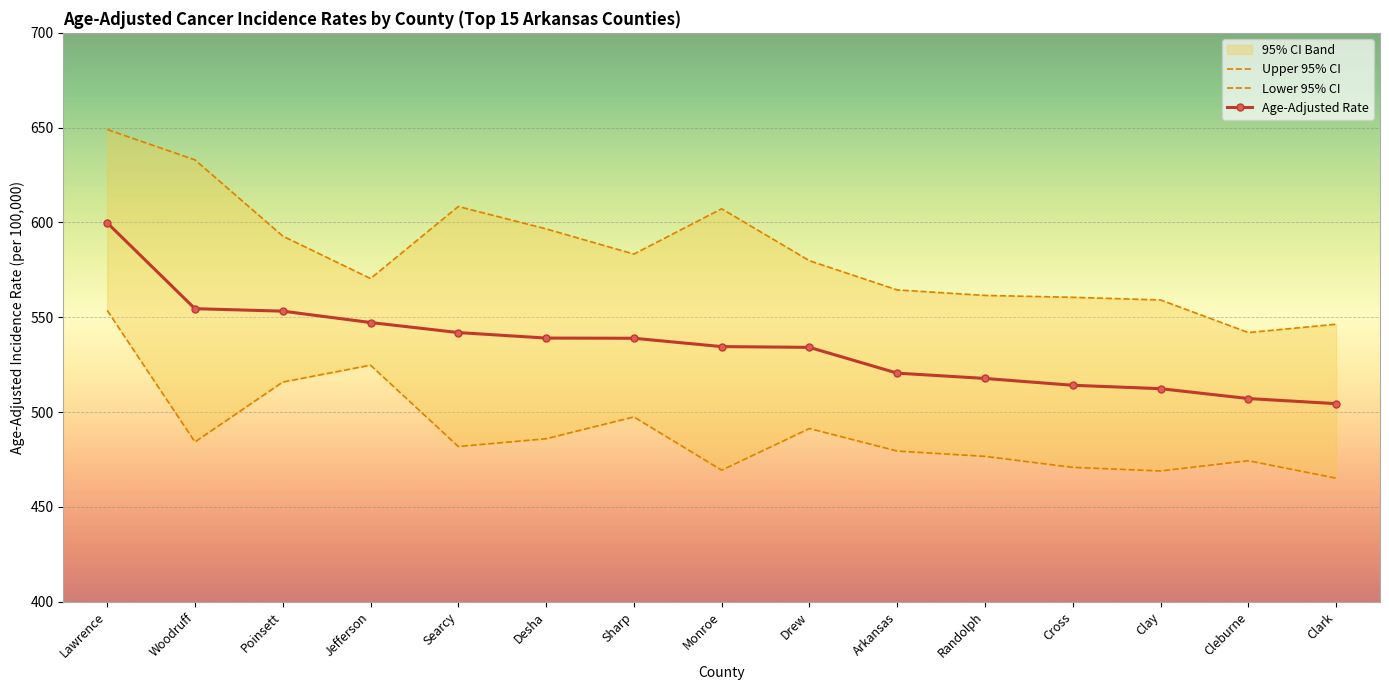

List the labels in order of Lower 95% CI value, smallest first.

Clark, Clay, Monroe, Cross, Cleburne, Randolph, Arkansas, Searcy, Woodruff, Desha, Drew, Sharp, Poinsett, Jefferson, Lawrence